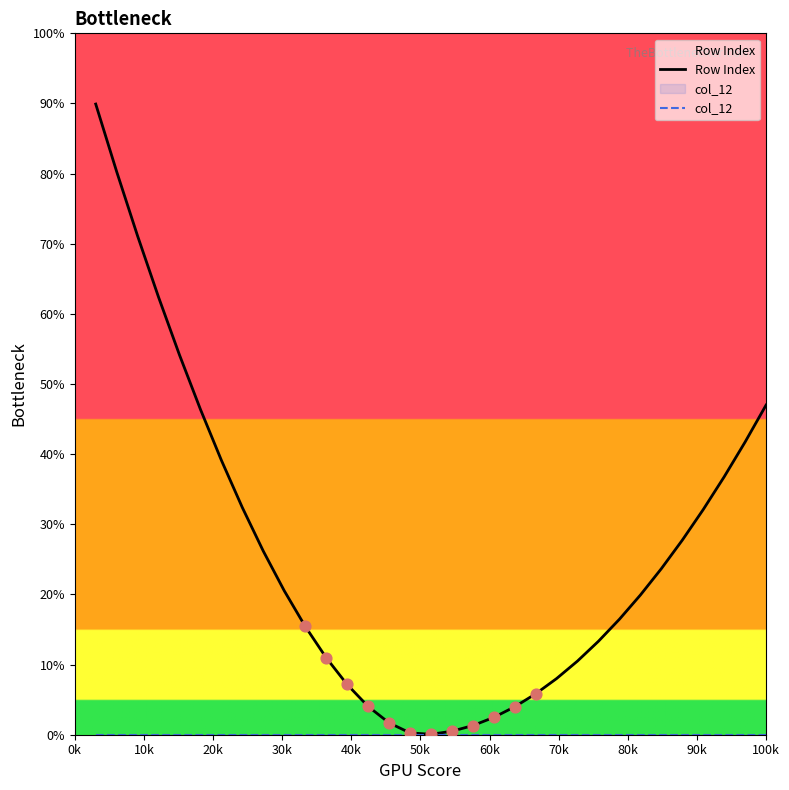

Which series has the largest total across all categories?

Row Index